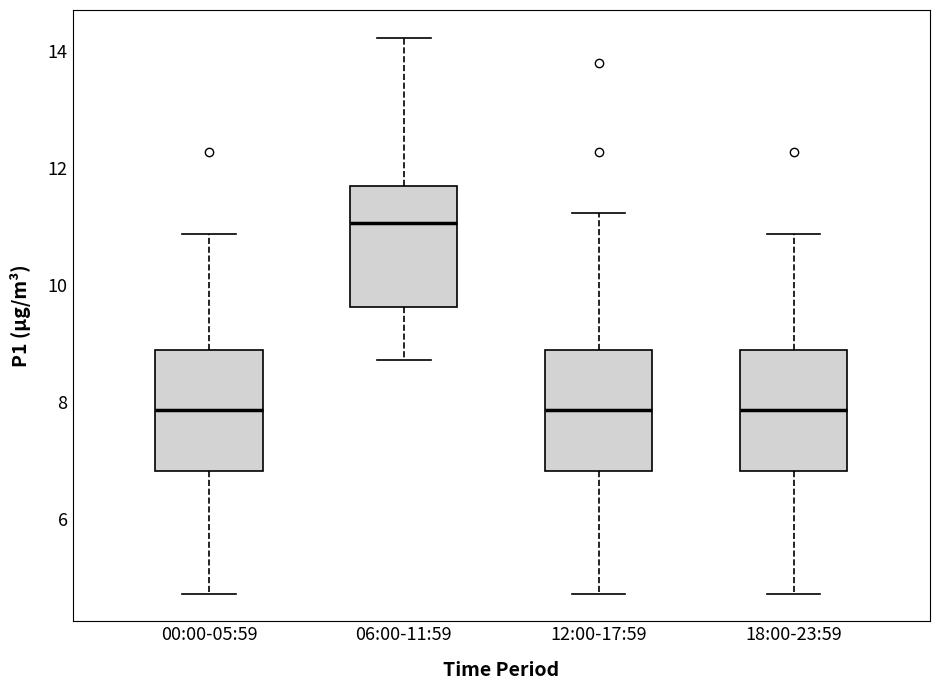

Reading left to right, transcribe this box plot: for each box, give where its median line is, the range the box spans, and where its two whiskers end, as read against the y-axis. The values are not printed on the chart, so give them approximately, as read against the axis.

00:00-05:59: median 7.8, box 6.8 to 9.0, whiskers 4.8 to 10.8
06:00-11:59: median 11.0, box 9.6 to 11.8, whiskers 8.8 to 14.2
12:00-17:59: median 7.8, box 6.8 to 9.0, whiskers 4.8 to 11.2
18:00-23:59: median 7.8, box 6.8 to 9.0, whiskers 4.8 to 10.8